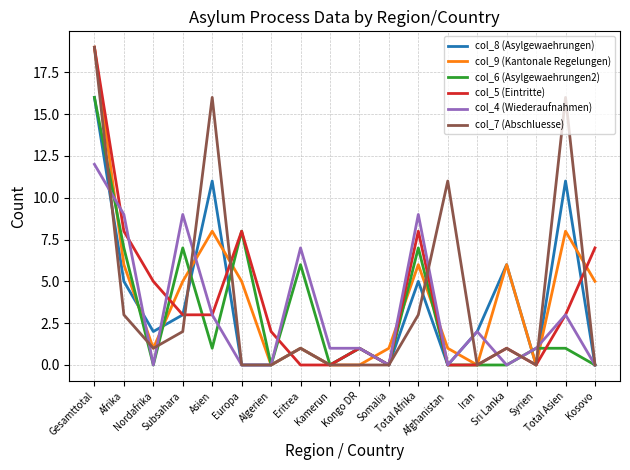

What is the sum of all col_7 (Abschluesse) values?

73